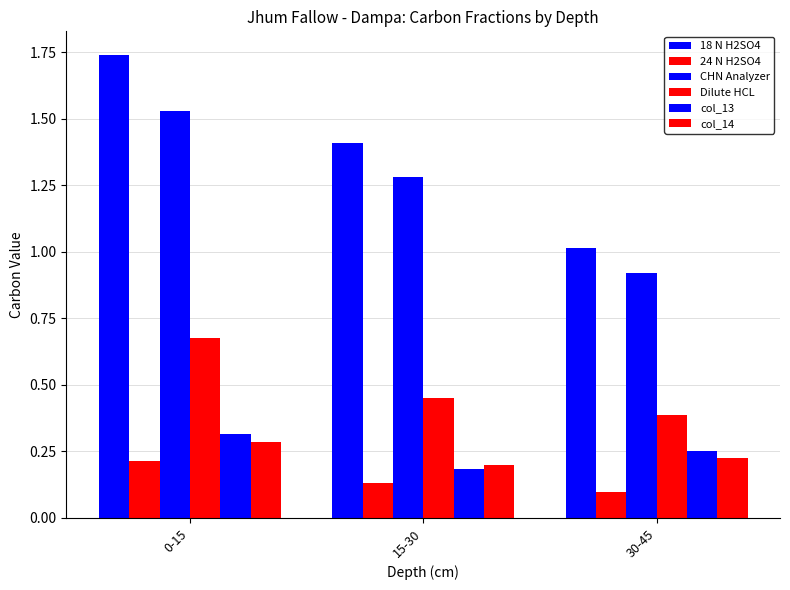

How many bars are there in total?

18